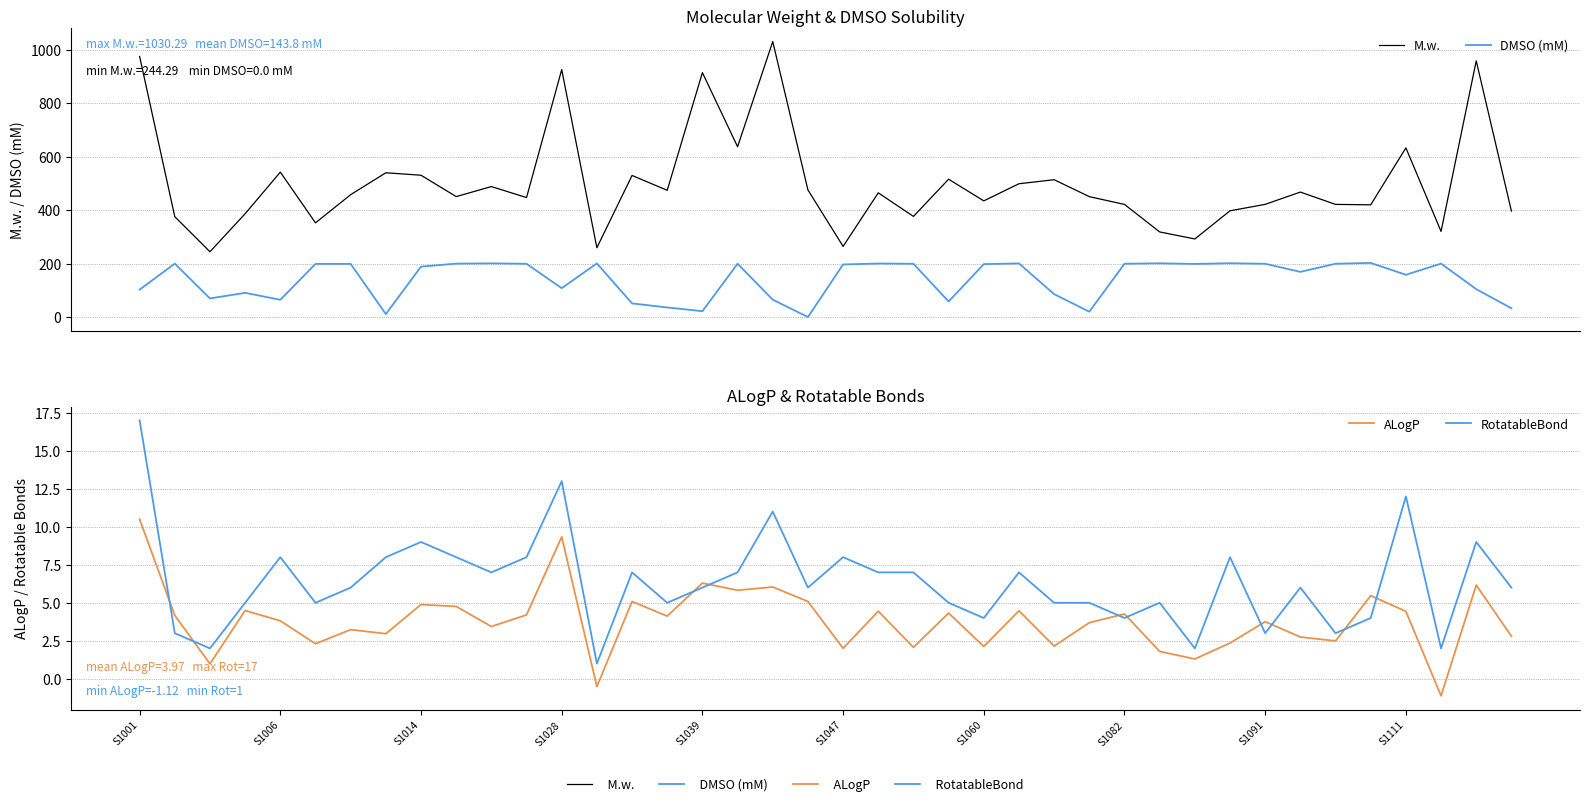

What is the sum of the DMSO (mM) values at 34 and S1001?

302.0